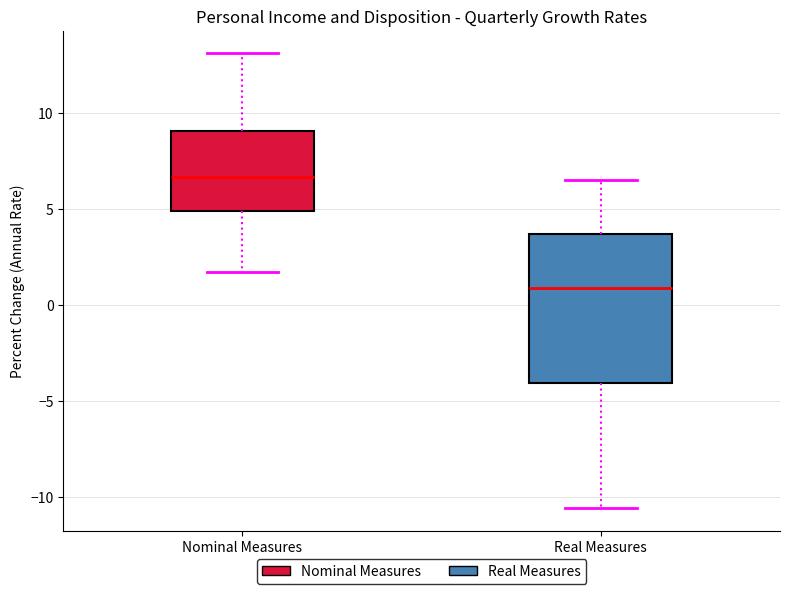

Which box has the highest median line?

Nominal Measures